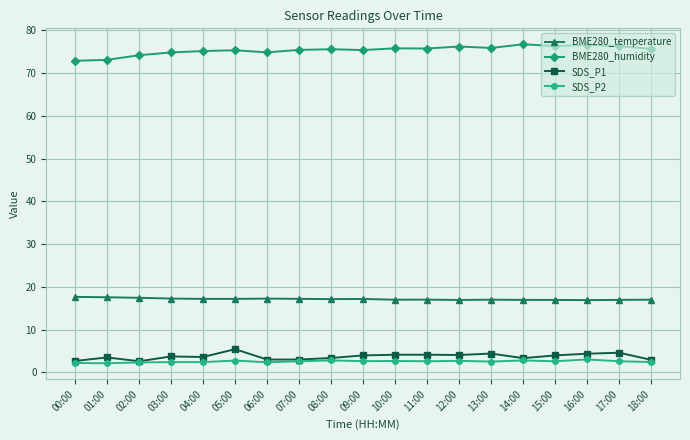

The BME280_humidity series shows 75.8 at 10:00. True or false?

True